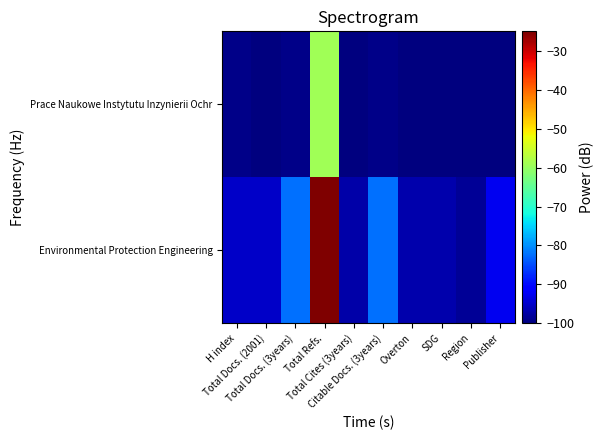

Reading left to right, transcribe all the data shown in this chart.

Environmental Protection Engineering: H index=-95.2	Total Docs. (2001)=-95.0	Total Docs. (3years)=-82.3	Total Refs.=-25.0	Total Cites (3years)=-97.2	Citable Docs. (3years)=-82.3	Overton=-97.0	SDG=-97.0	Region=-98.4	Publisher=-92.6
Prace Naukowe Instytutu Inzynierii Ochr: H index=-99.4	Total Docs. (2001)=-99.8	Total Docs. (3years)=-99.2	Total Refs.=-59.0	Total Cites (3years)=-100.0	Citable Docs. (3years)=-99.2	Overton=-100.0	SDG=-100.0	Region=-100.0	Publisher=-100.0